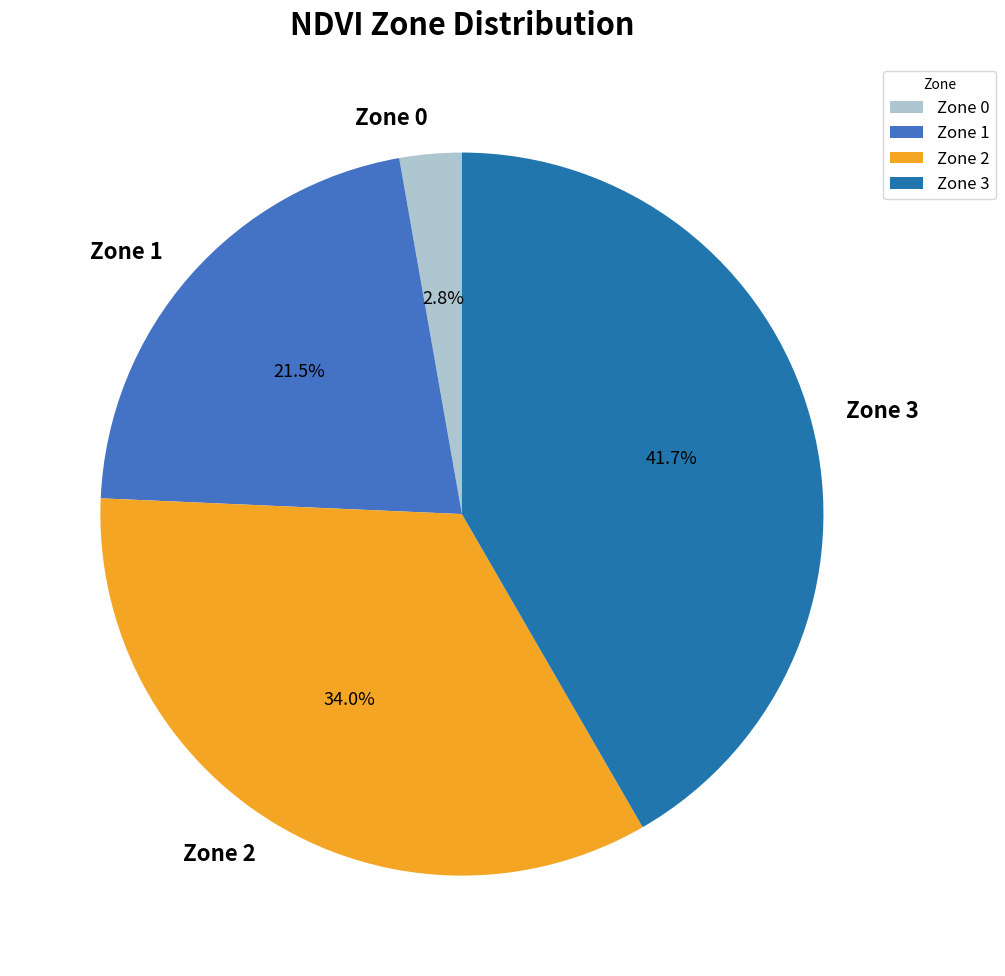

Is there any slice that represents more than half of the pie?

No